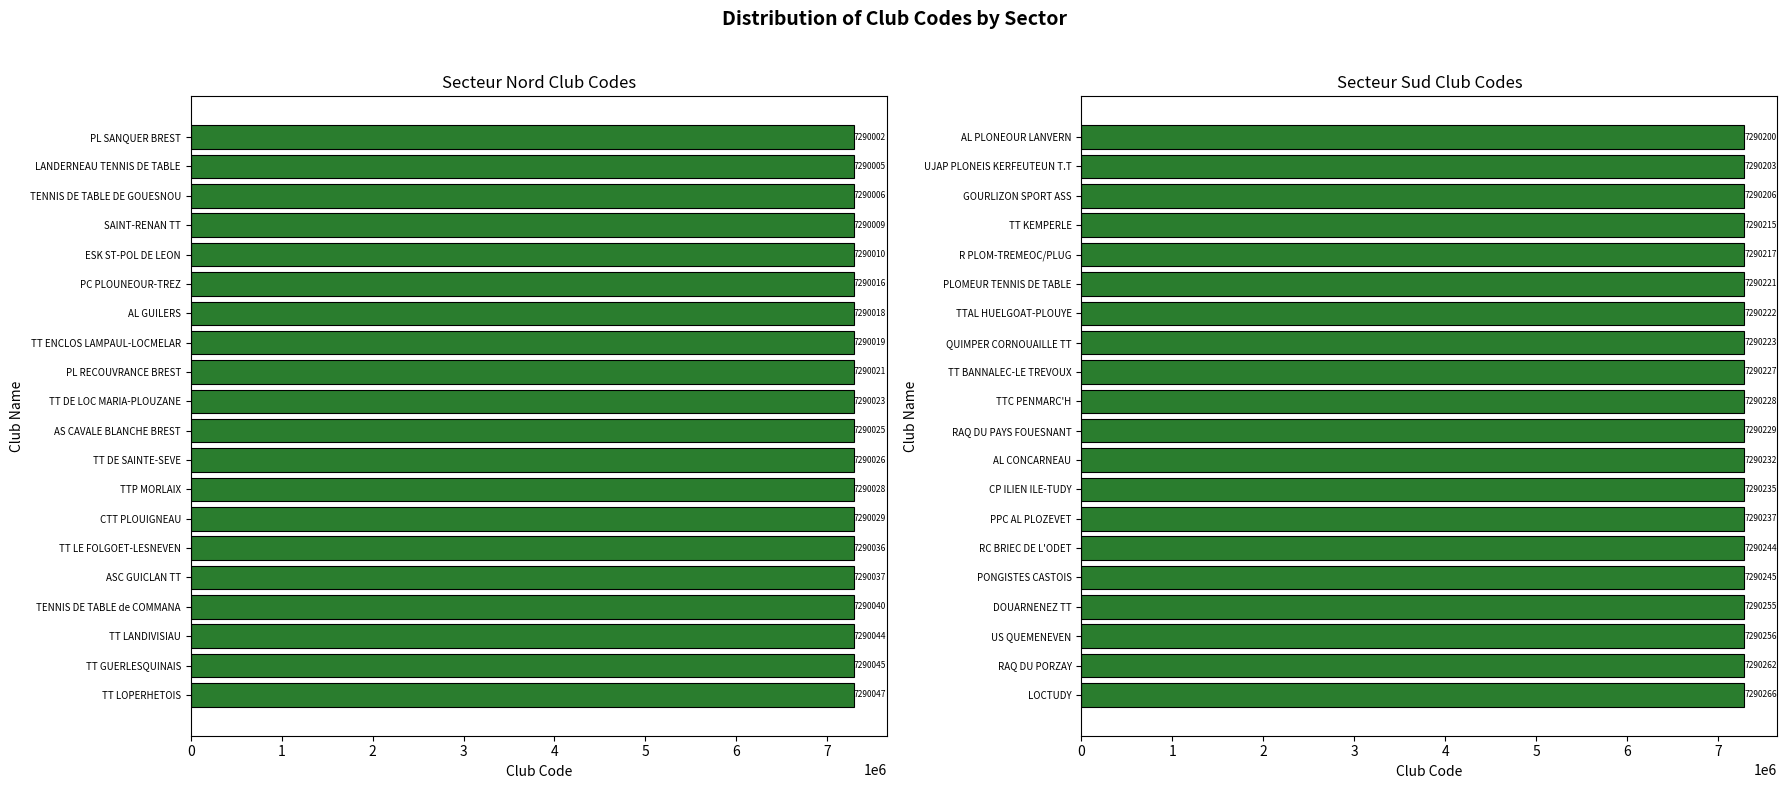

What is the minimum value for Secteur Nord?

7290002